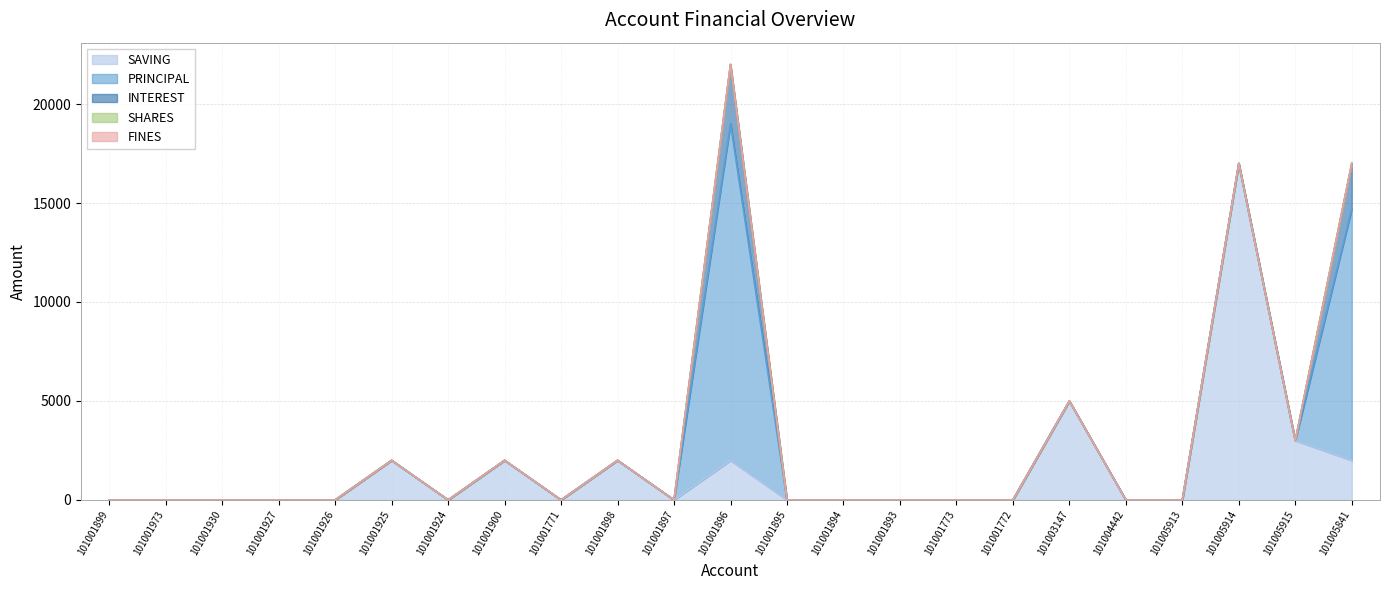

At how many categories does at least one series exceed 4081?

4